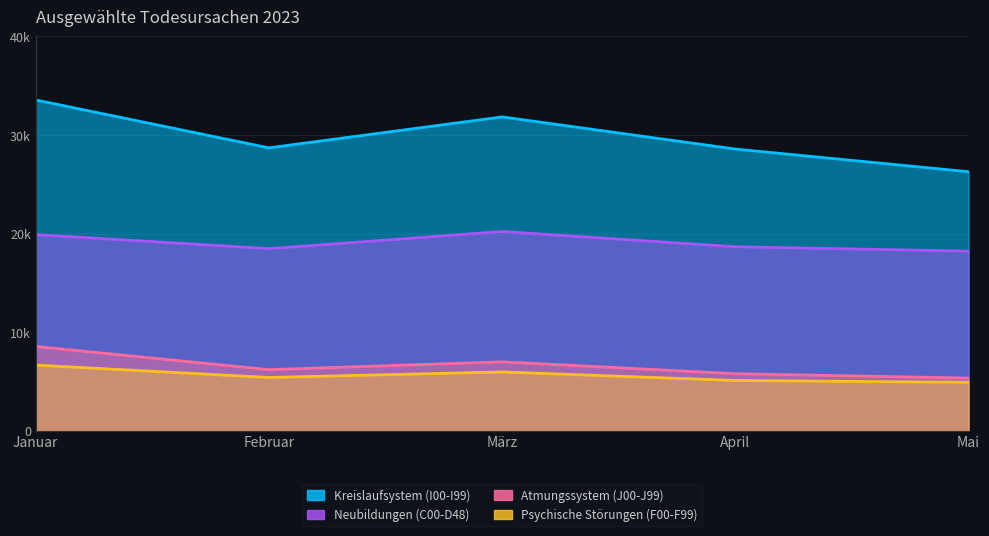

What is the label of the 4th point from the right?

Februar